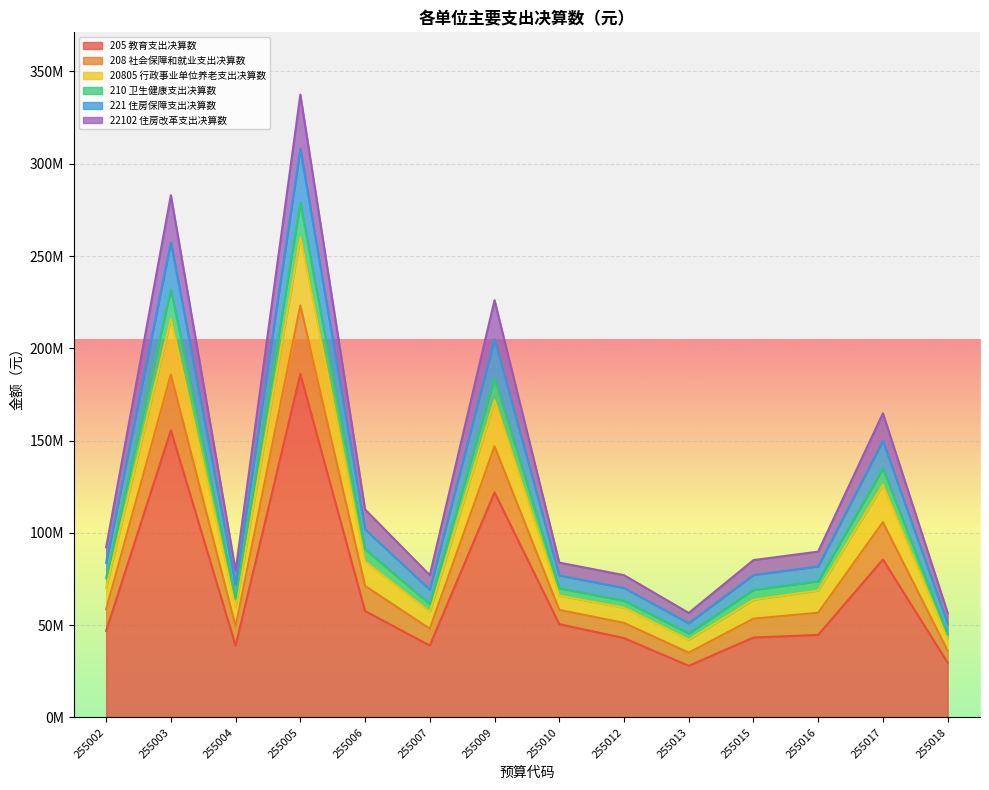

True or false: 22102 住房改革支出决算数 and 205 教育支出决算数 cross at least once.

False